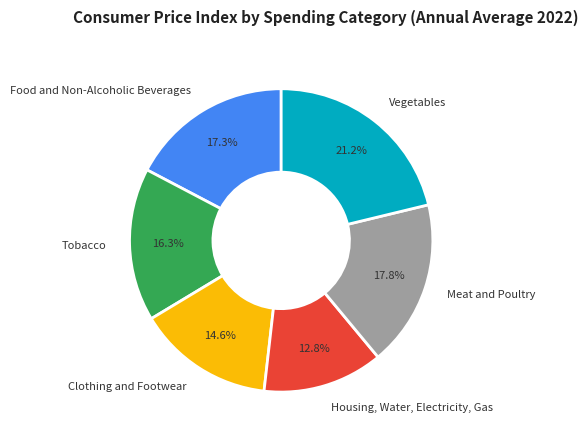

What percentage is the Clothing and Footwear slice, to the nearest percent?

15%